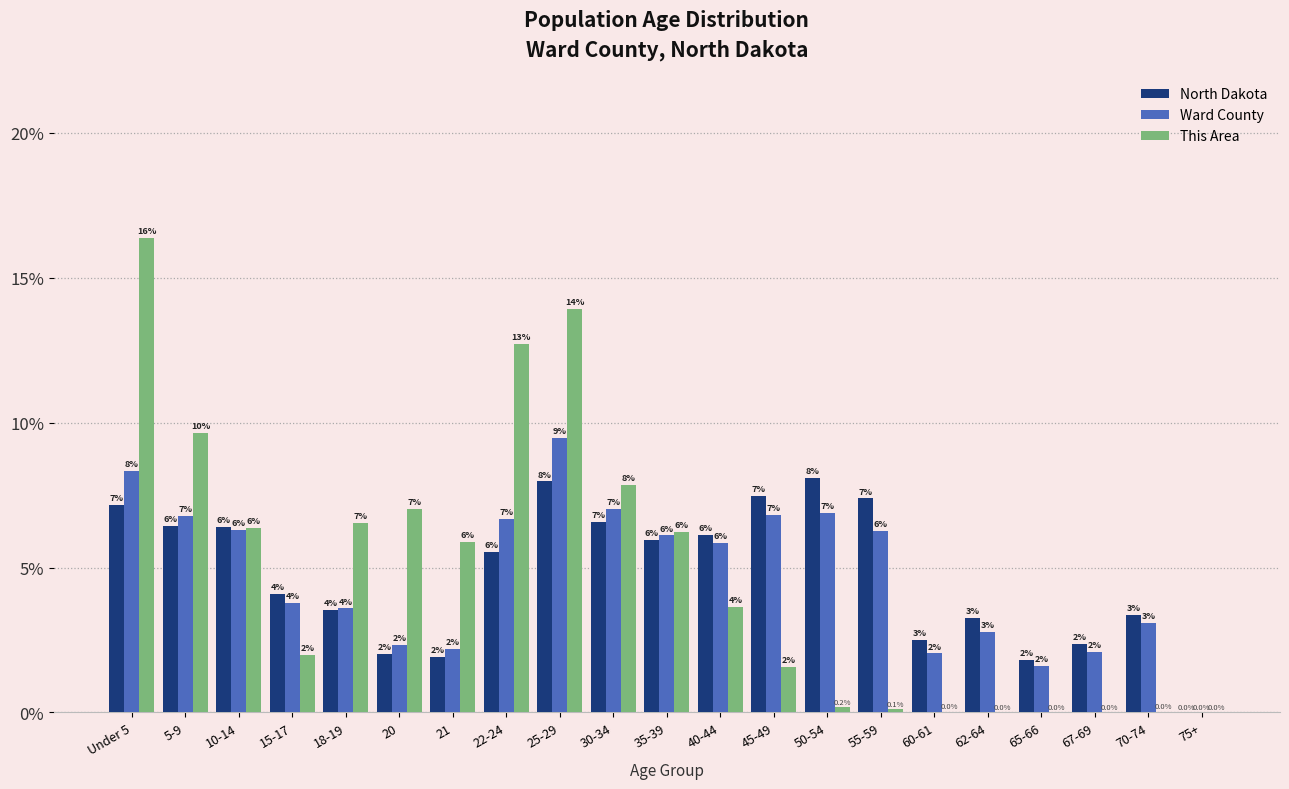

Where does the North Dakota series first go above 5?

Under 5